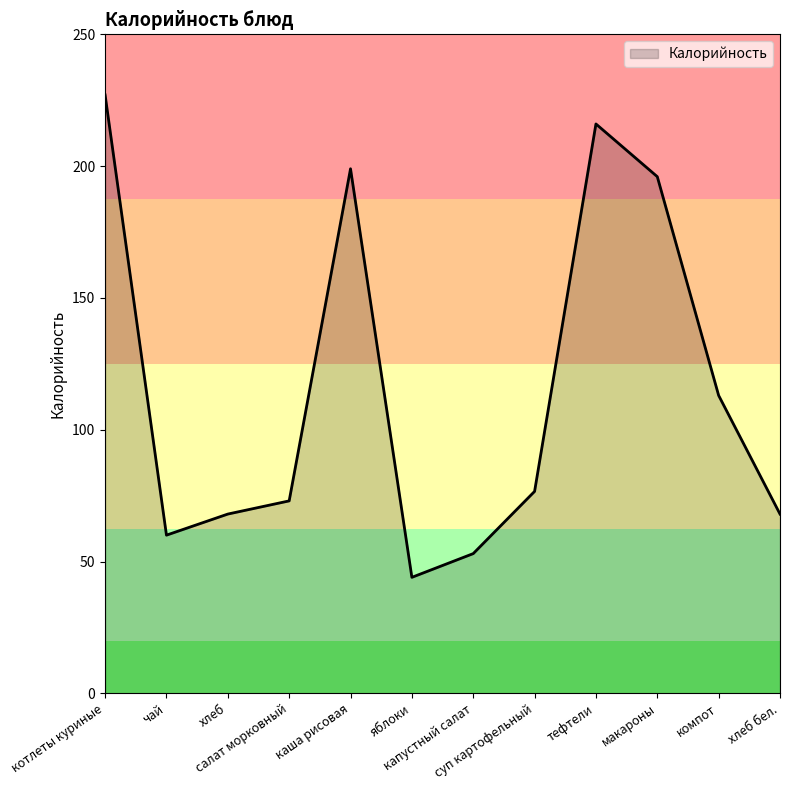

What is the minimum value shown in the chart?

44.0